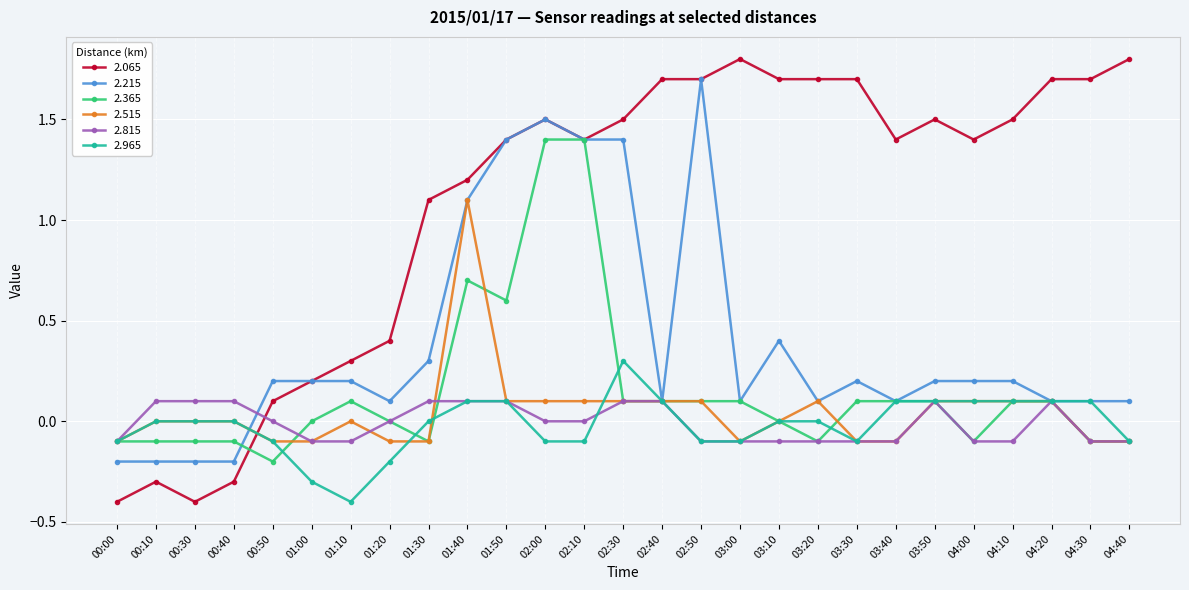

List the series in order of their peak value, highest first.

2.065, 2.215, 2.365, 2.515, 2.965, 2.815